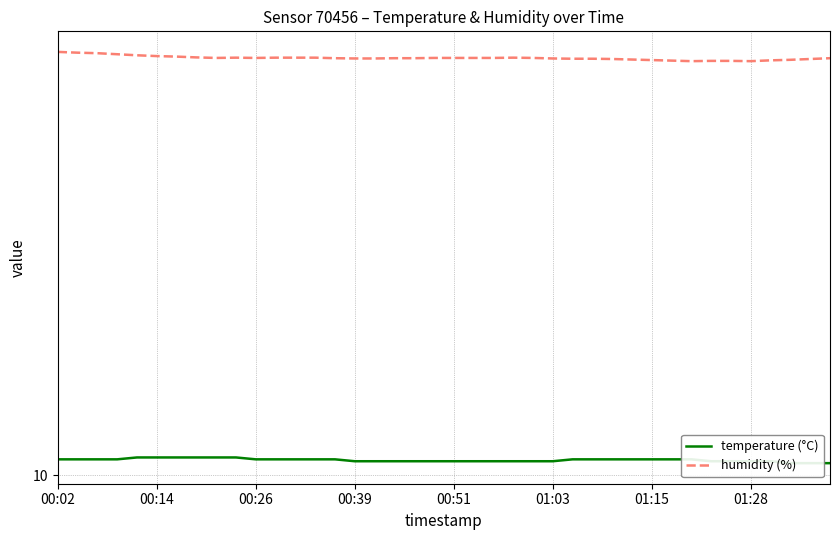

How many values in the humidity (%) series are below 76?

6